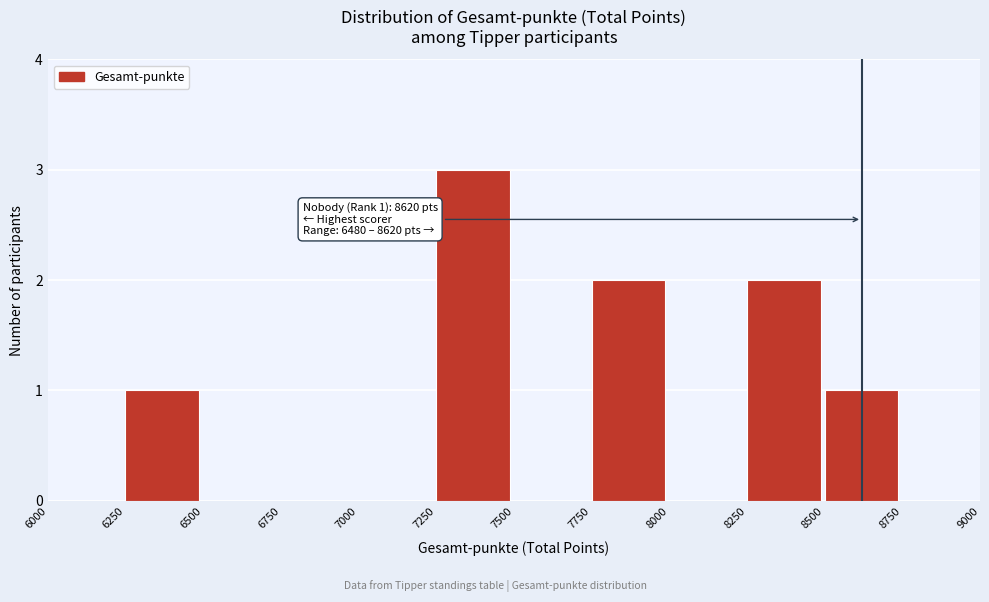

Which range on the x-axis has the tallest bar?

7250 to 7500